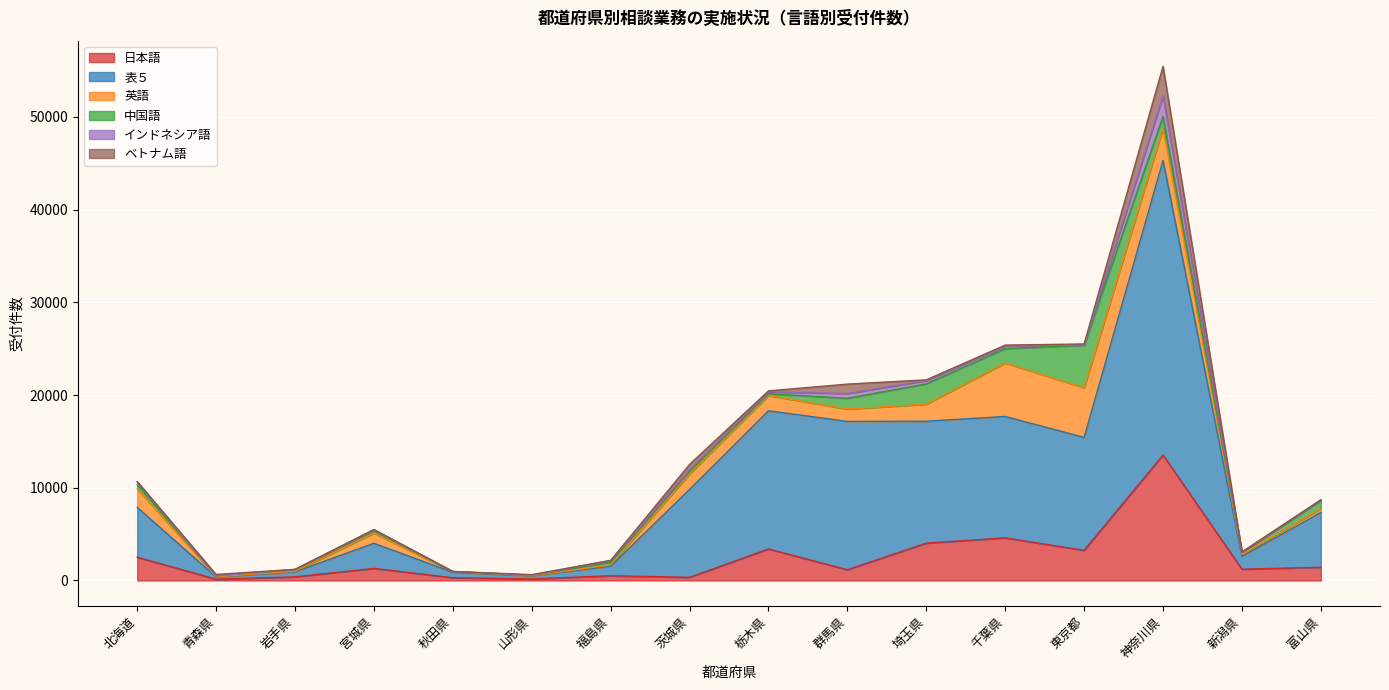

Reading left to right, extract all data points from this chart.

日本語: 北海道=2507	青森県=135	岩手県=391	宮城県=1303	秋田県=296	山形県=168	福島県=506	茨城県=341	栃木県=3401	群馬県=1156	埼玉県=4027	千葉県=4597	東京都=3251	神奈川県=13528	新潟県=1219	富山県=1424
表５: 北海道=5374	青森県=238	岩手県=546	宮城県=2708	秋田県=583	山形県=336	福島県=1031	茨城県=9484	栃木県=14897	群馬県=15997	埼玉県=13148	千葉県=13087	東京都=12178	神奈川県=31762	新潟県=1375	富山県=5909
英語: 北海道=1994	青森県=33	岩手県=54	宮城県=1091	秋田県=72	山形県=11	福島県=141	茨城県=1668	栃木県=1644	群馬県=1330	埼玉県=1836	千葉県=5770	東京都=5342	神奈川県=3476	新潟県=208	富山県=407
中国語: 北海道=483	青森県=93	岩手県=183	宮城県=257	秋田県=17	山形県=58	福島県=293	茨城県=290	栃木県=195	群馬県=1163	埼玉県=2195	千葉県=1548	東京都=4598	神奈川県=1279	新潟県=221	富山県=886
インドネシア語: 北海道=275	青森県=3	岩手県=21	宮城県=114	秋田県=0	山形県=0	福島県=179	茨城県=142	栃木県=202	群馬県=514	埼玉県=347	千葉県=279	東京都=61	神奈川県=2219	新潟県=21	富山県=65
ベトナム語: 北海道=28	青森県=148	岩手県=2	宮城県=22	秋田県=1	山形県=55	福島県=18	茨城県=589	栃木県=106	群馬県=1016	埼玉県=82	千葉県=102	東京都=74	神奈川県=3175	新潟県=29	富山県=5